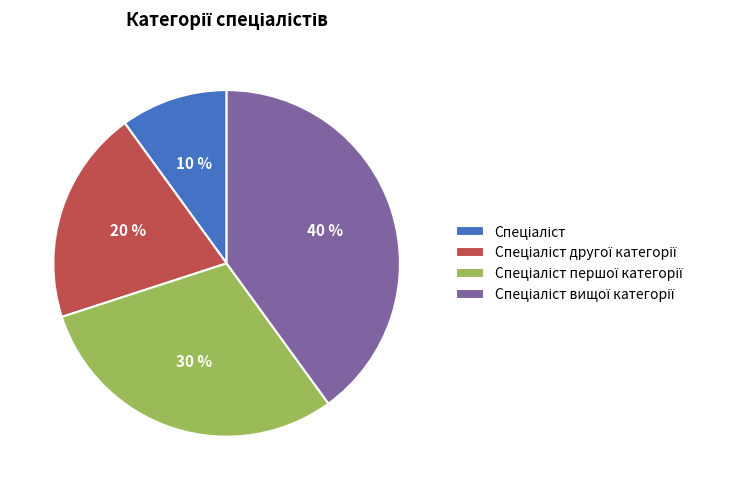

Does any single category account for the majority?

No